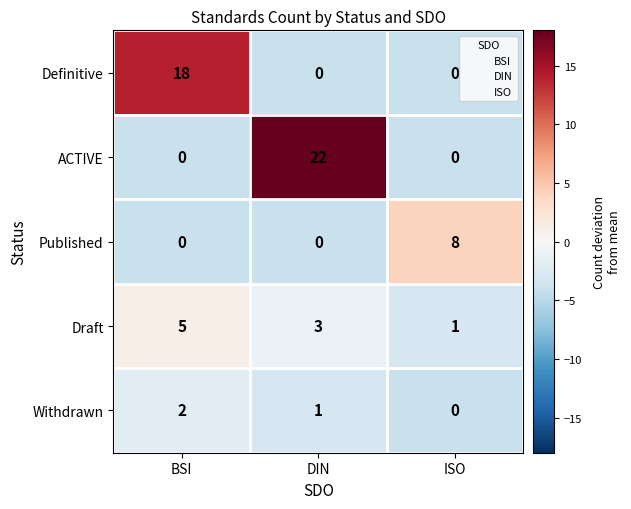

Which series has the largest range (max minus min)?

ACTIVE